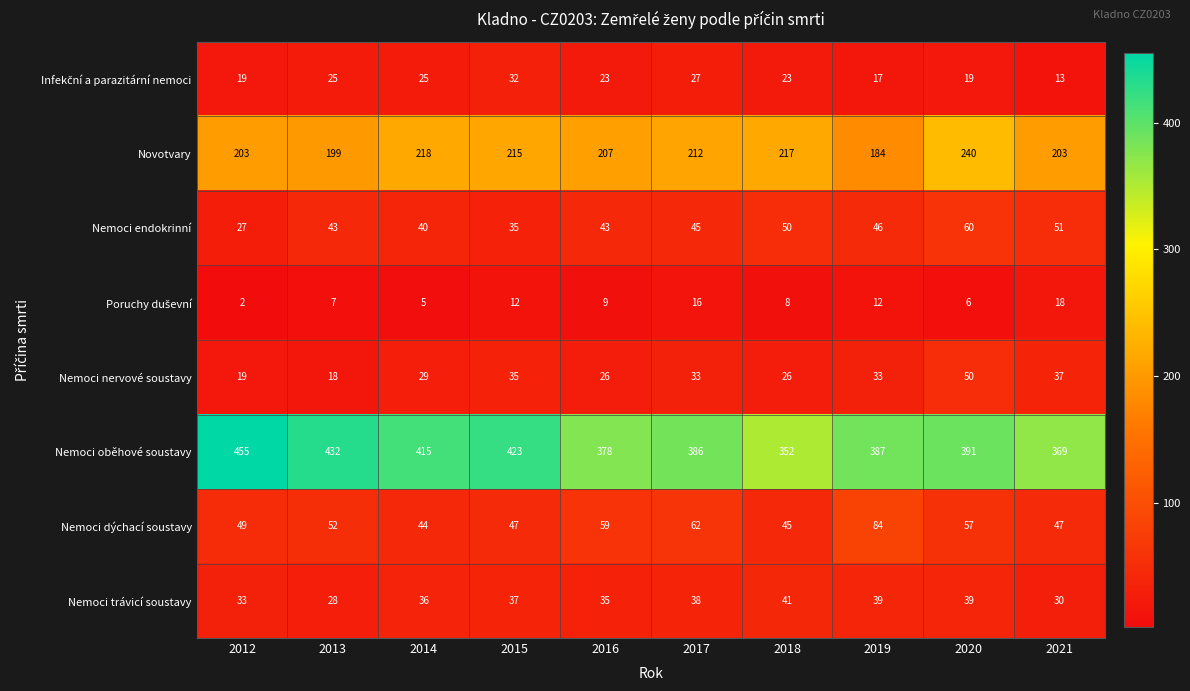

Which label corresponds to the largest value in the chart?

2012